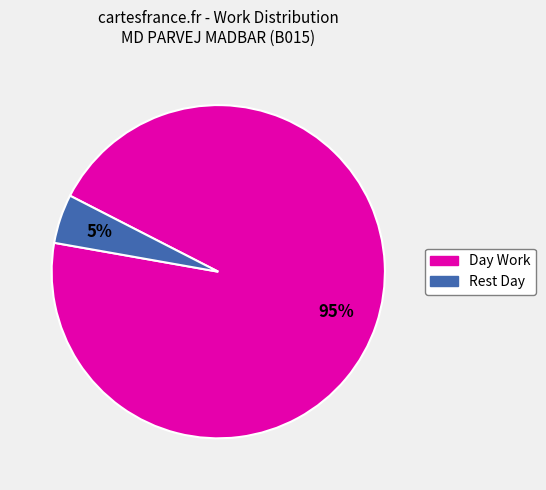

What is the majority slice?

Day Work